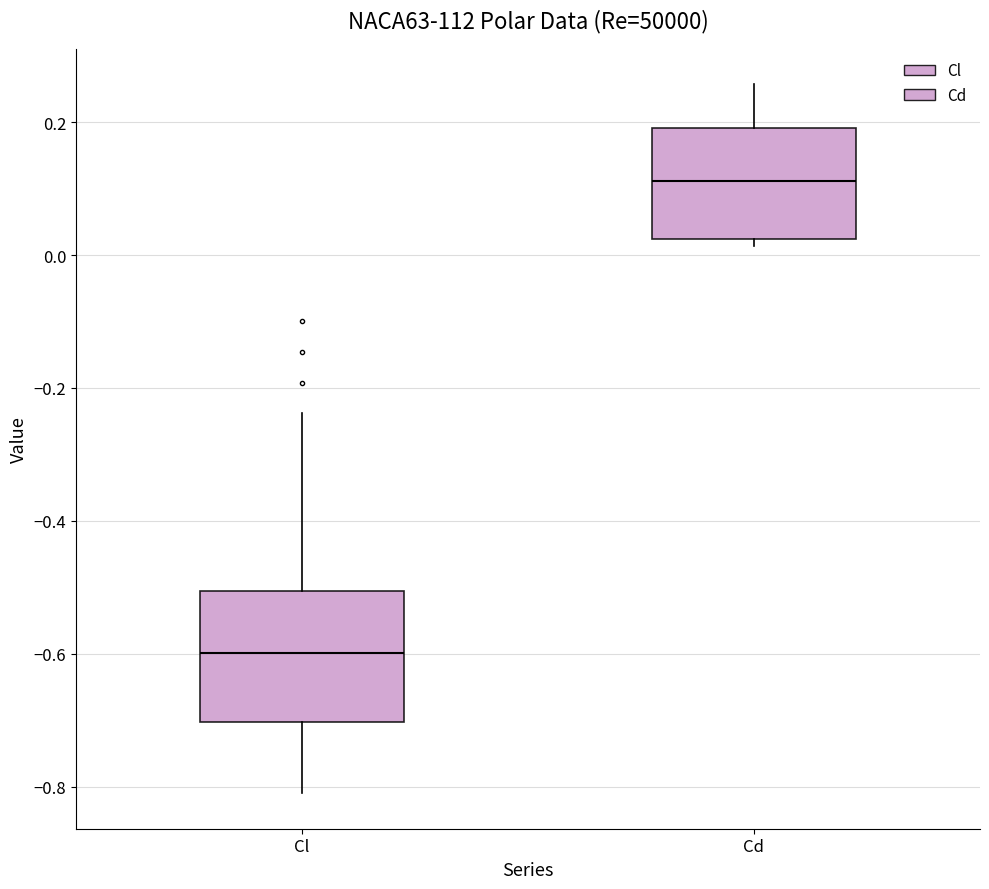

Comparing the boxes themselves (not the whiskers), which one is the tallest?

Cl